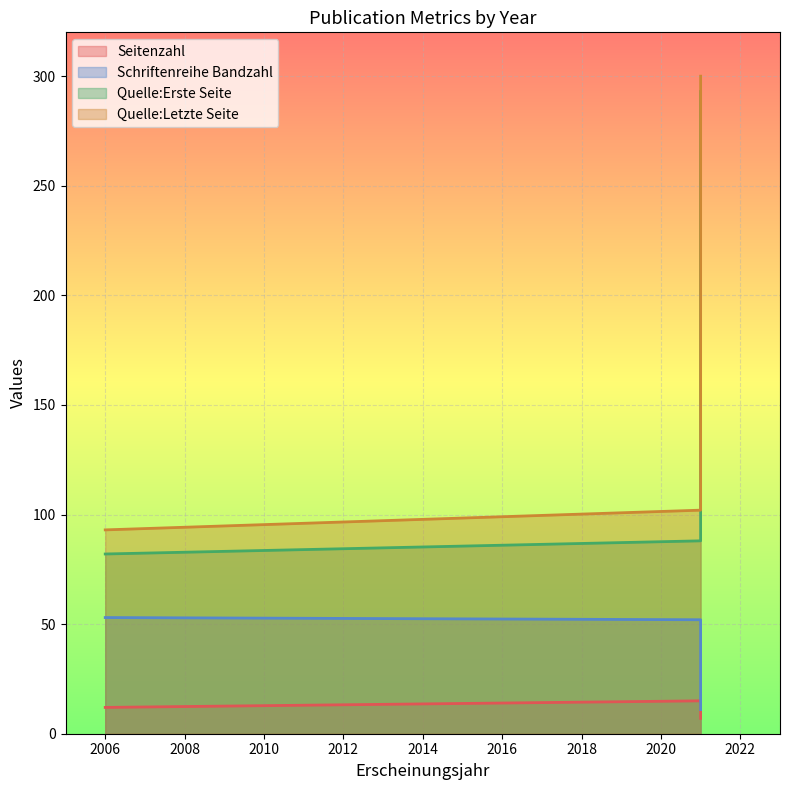

How many lines are shown in the chart?

4